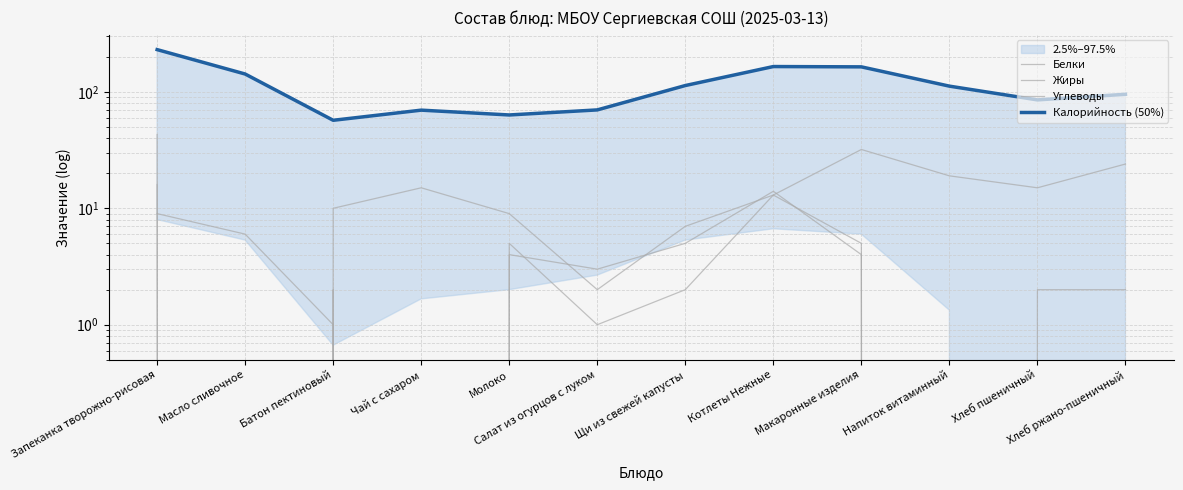

How many interior local peaks does the Углеводы series have?

2